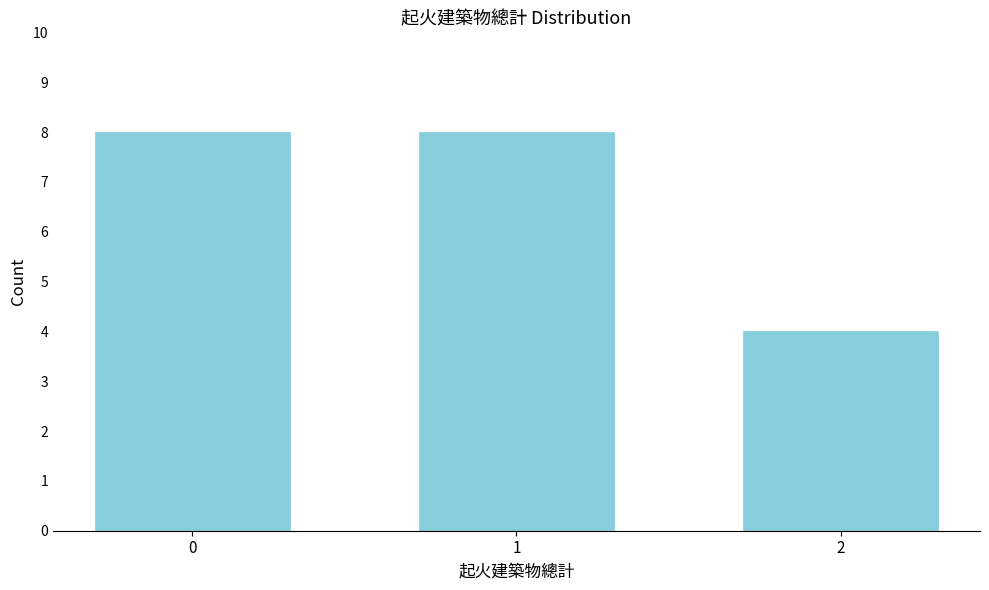

Reading right to left, list all the values displayed in this chart.

4	8	8